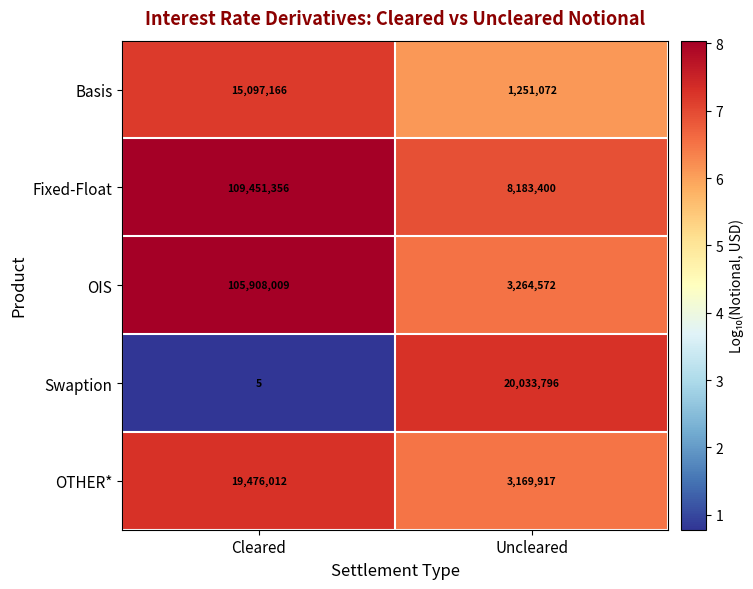

Is it true that Basis equals 1251072 at Uncleared?

True